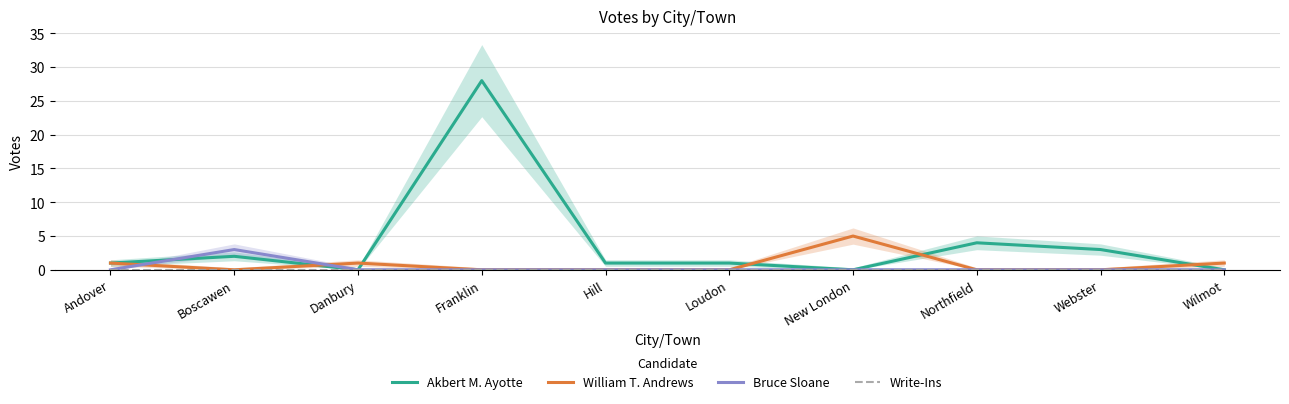

At which category does William T. Andrews reach its first local peak?

Danbury